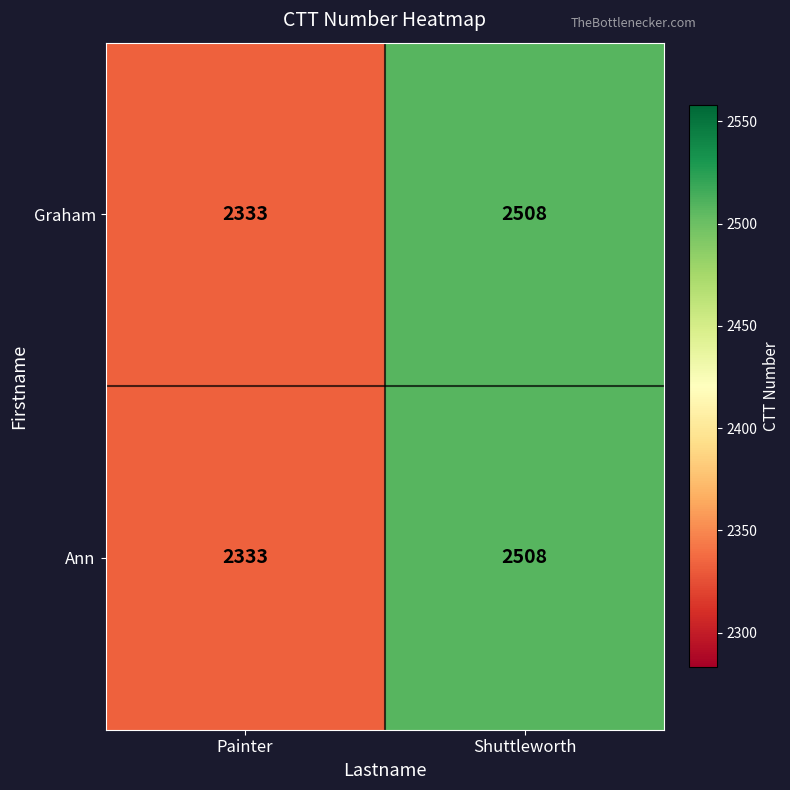

What is the lowest value of the Ann series?

2333